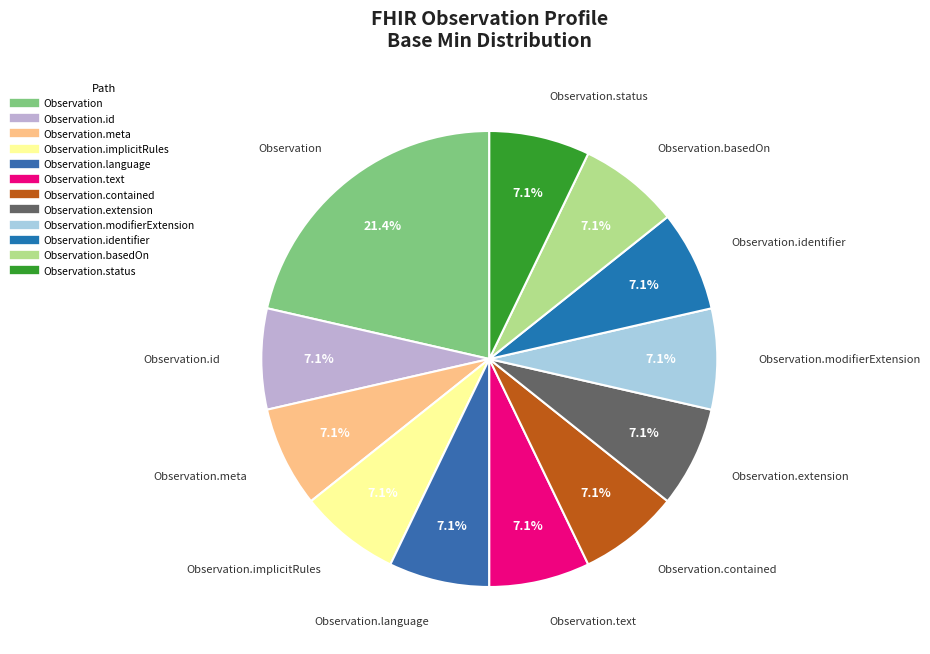

How many slices are in this pie chart?

12